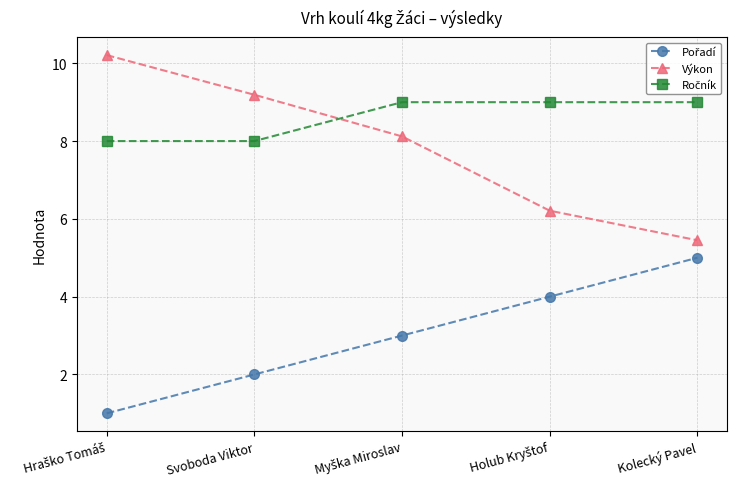

What is the value of the Výkon point at the 3rd from the left?

8.1